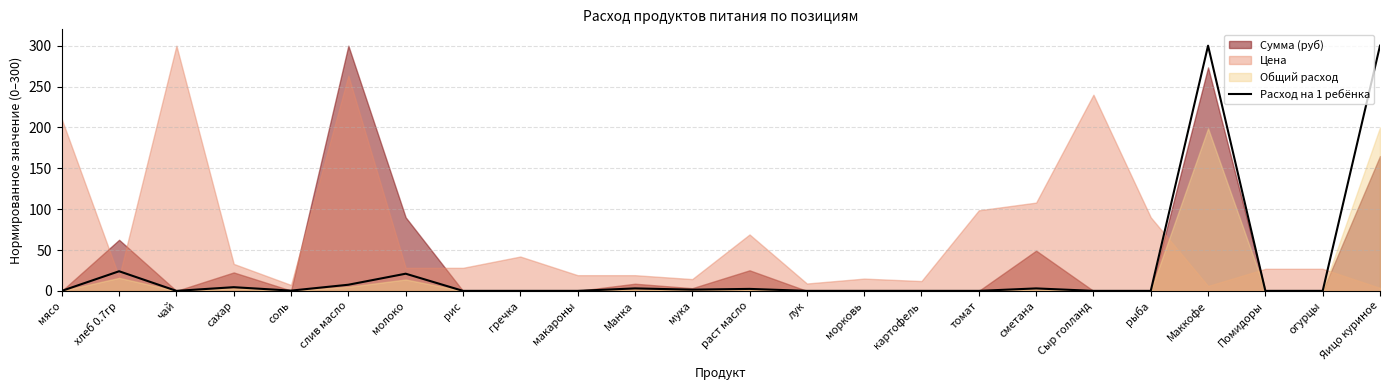

What is the greatest value displayed?

300.0